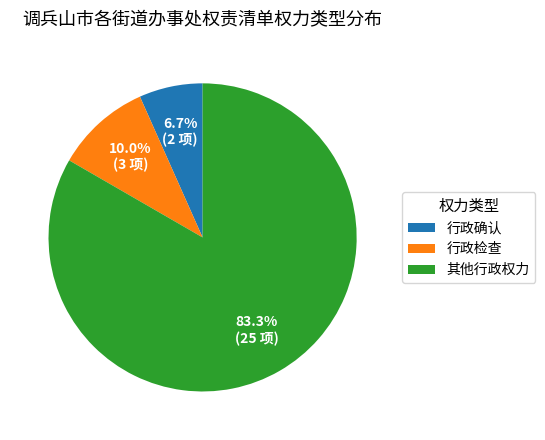

The 行政检查 slice represents 10% of the pie. True or false?

True